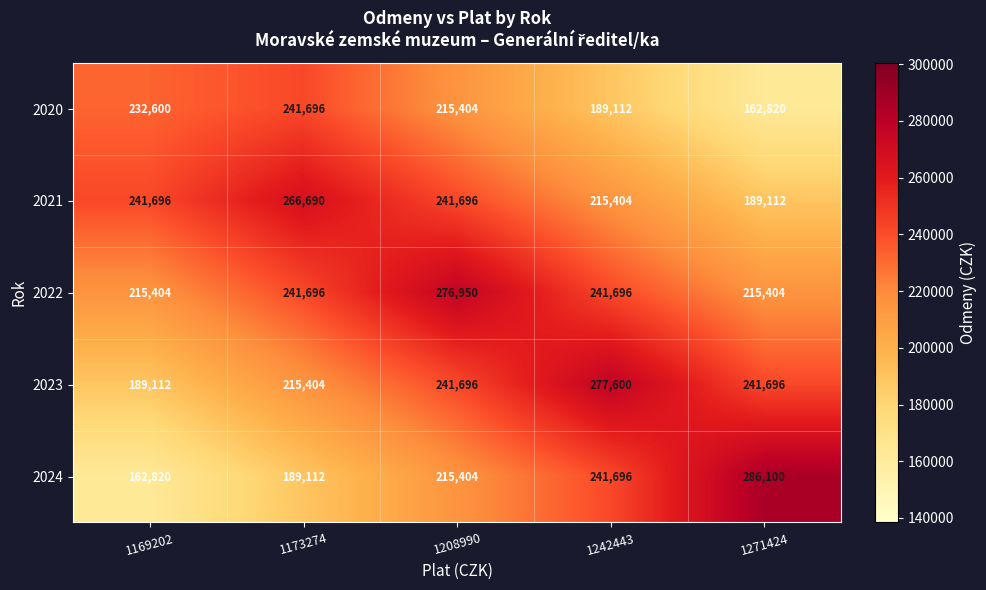

At which label is 2024 closest to 224460?

1208990